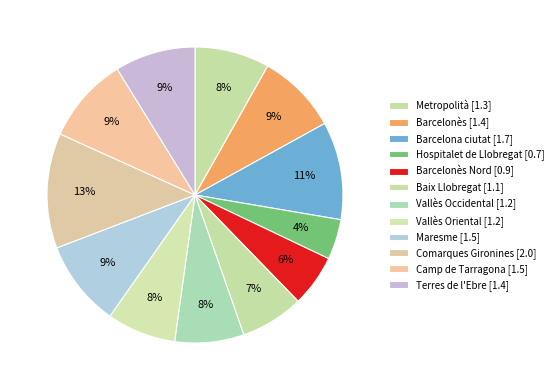

Rank the categories by value from highest to lowest.

Comarques Gironines, Barcelona ciutat, Maresme, Camp de Tarragona, Barcelonès, Terres de l'Ebre, Metropolità, Vallès Occidental, Vallès Oriental, Baix Llobregat, Barcelonès Nord, Hospitalet de Llobregat